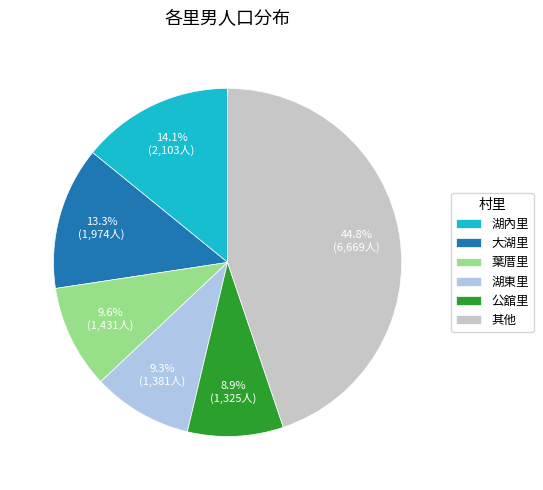

True or false: 湖東里 accounts for 9% of the total.

True